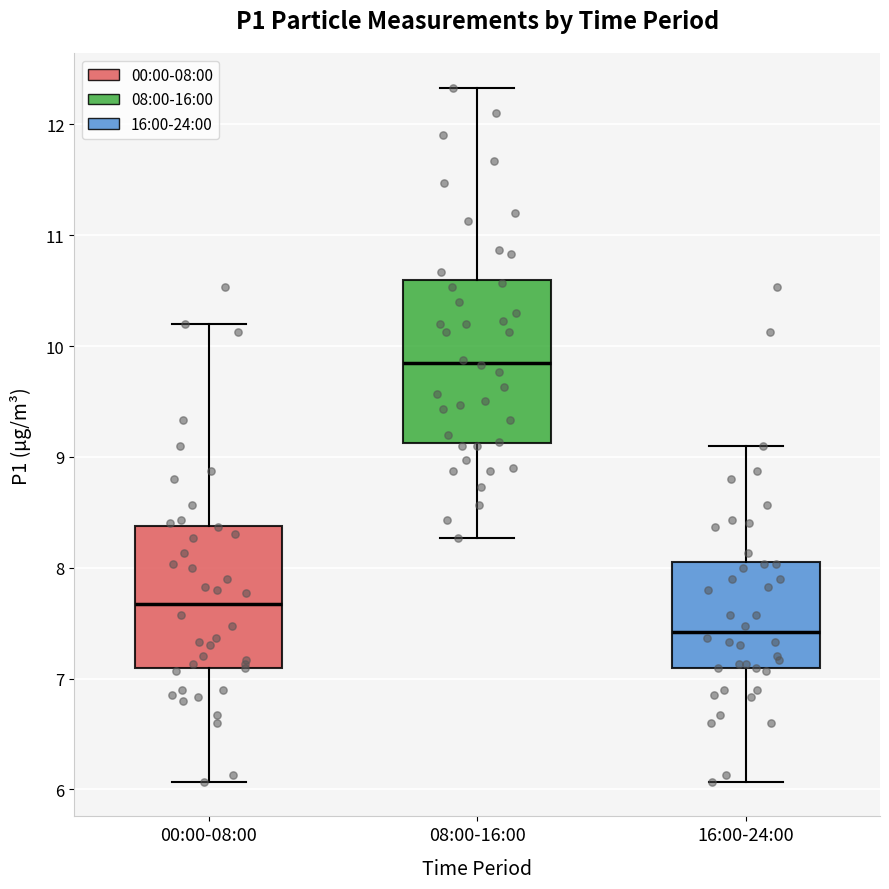

Reading left to right, transcribe this box plot: for each box, give where its median line is, the range the box spans, and where its two whiskers end, as read against the y-axis. The values are not printed on the chart, so give them approximately, as read against the axis.

00:00-08:00: median 7.7, box 7.1 to 8.4, whiskers 6.1 to 10.2
08:00-16:00: median 9.9, box 9.1 to 10.6, whiskers 8.3 to 12.3
16:00-24:00: median 7.4, box 7.1 to 8.1, whiskers 6.1 to 9.1